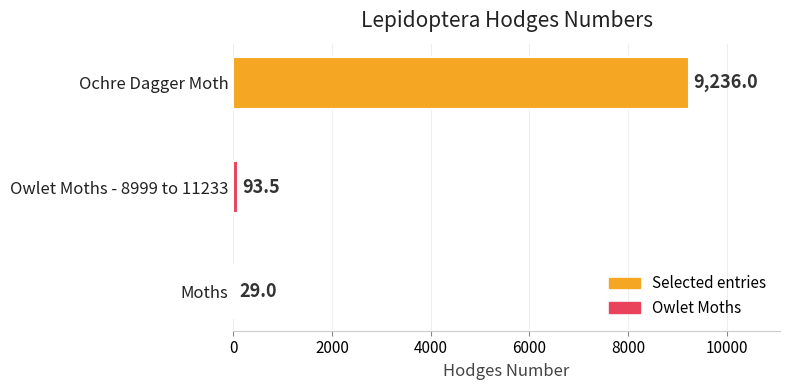

How many series are shown in this chart?

1